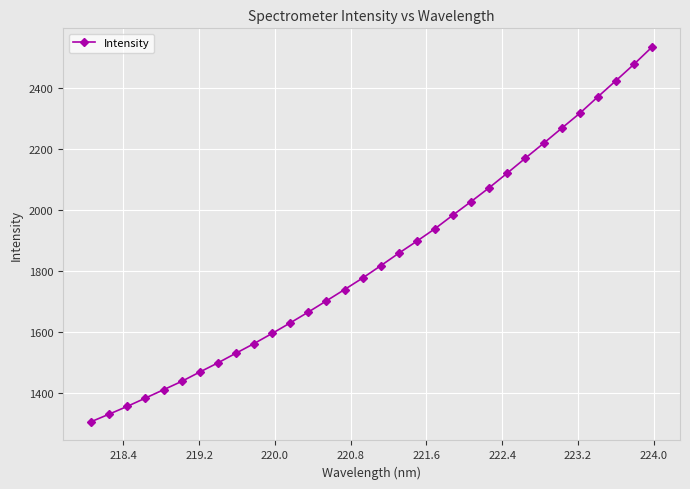

What is the value of the 18th point from the left?

1857.1